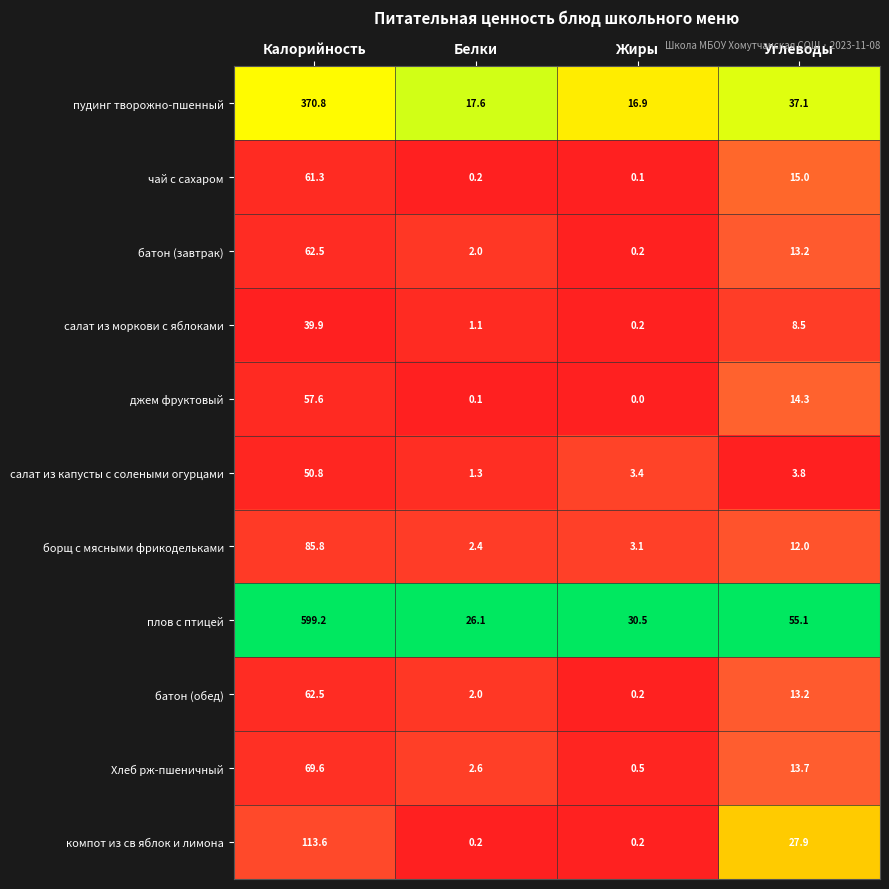

What is the total value across all series at Калорийность?

1573.6